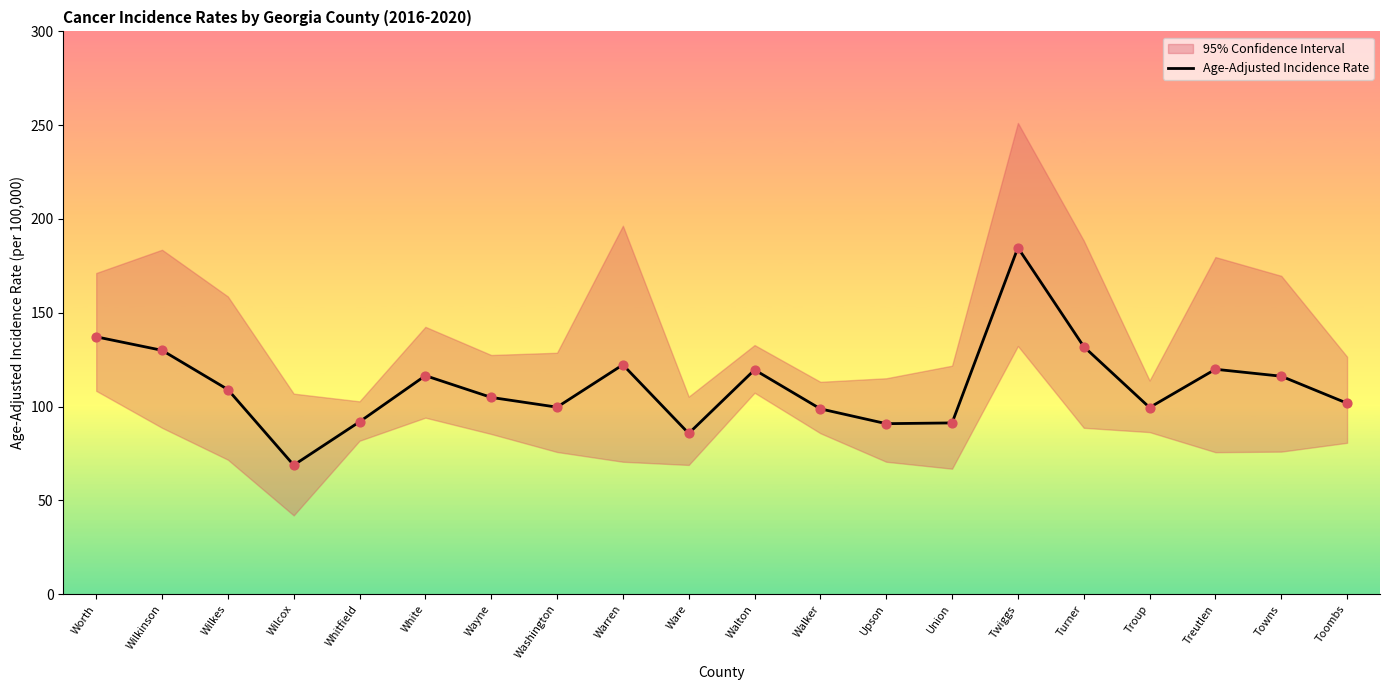

Which has a higher value, Wilcox or Wayne?

Wayne